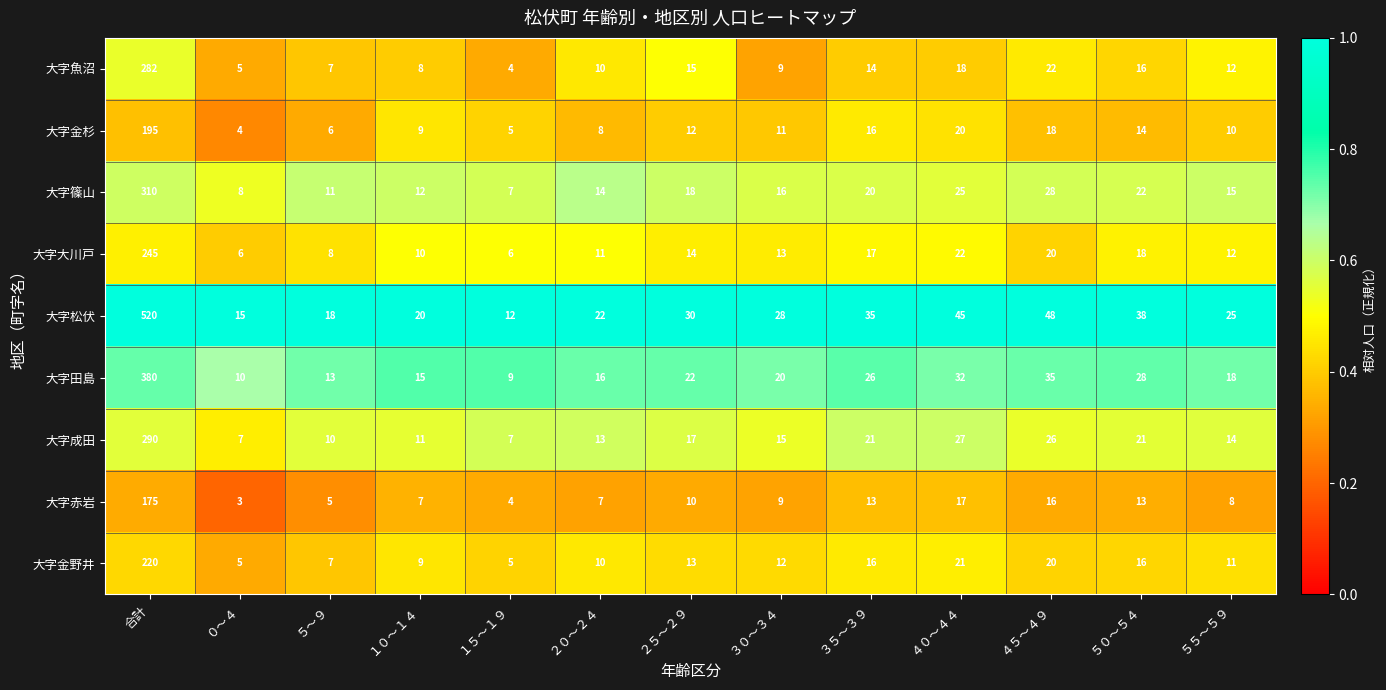

True or false: 大字松伏 has a value of 21 at ２５～２９.

False